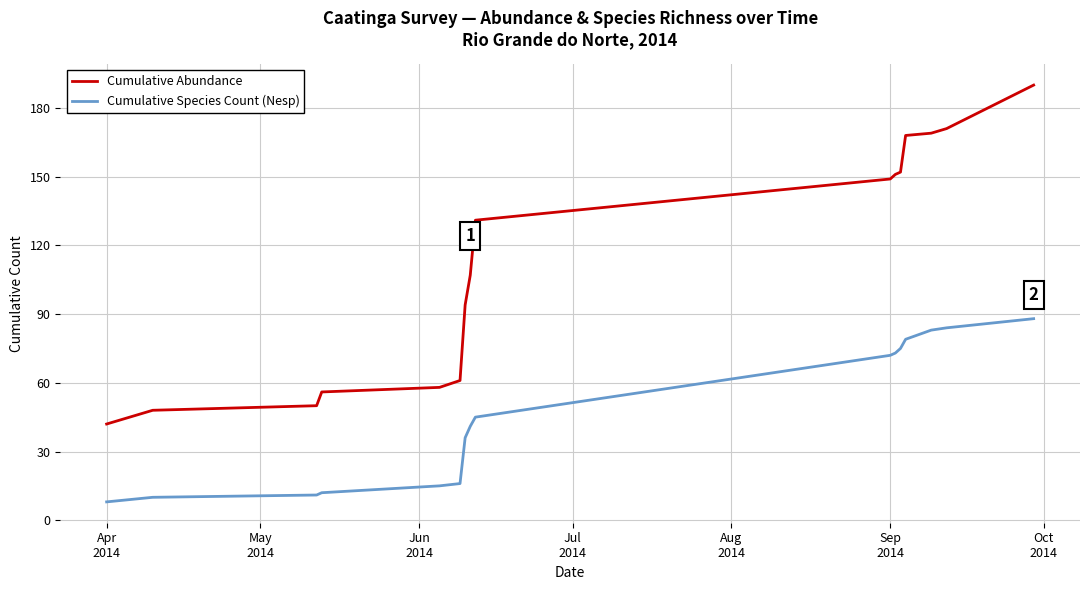

Count the number of data series in this chart.

2